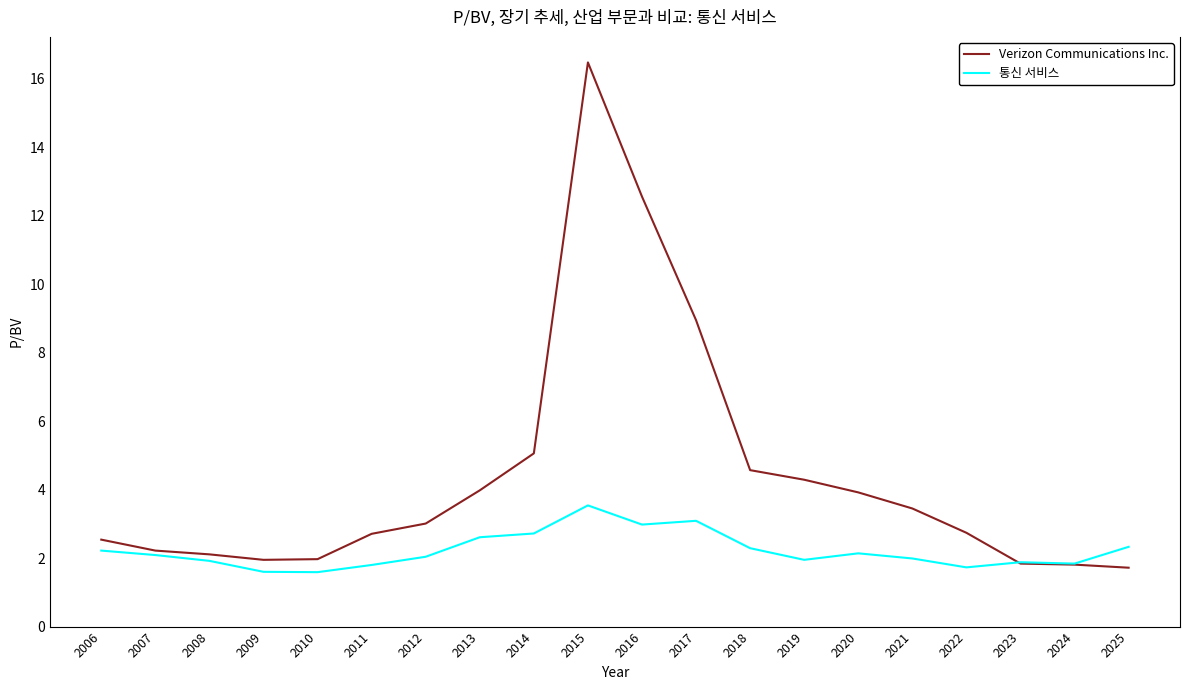

Which series changed the most between 2017 and 2020?

Verizon Communications Inc.